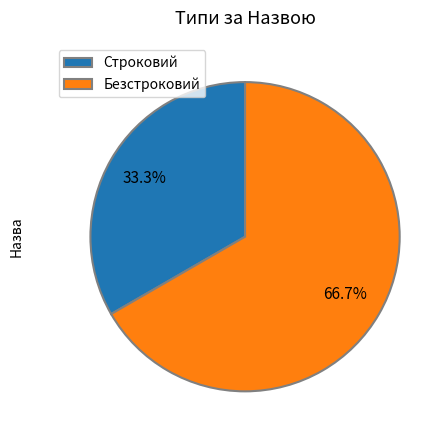

What is the smallest slice in the pie chart?

Строковий